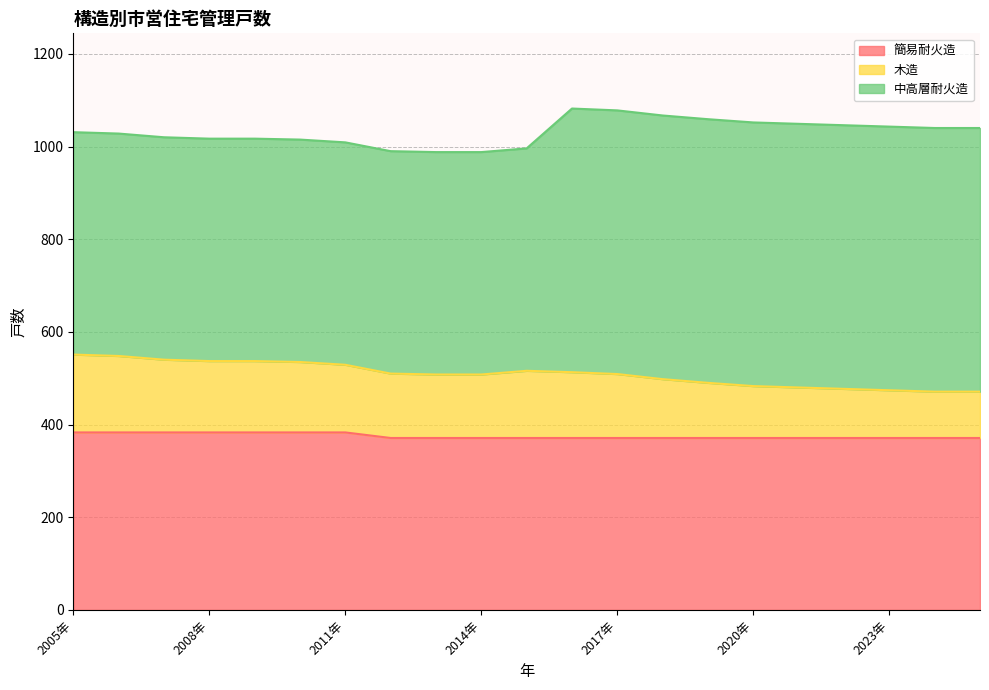

List the labels in order of 木造 value, largest first.

2005年, 2006年, 2007年, 2008年, 2009年, 2010年, 2011年, 2015年, 2016年, 2012年, 2017年, 2013年, 2014年, 2018年, 2019年, 2020年, 2021年, 2022年, 2023年, 2024年, 2025年